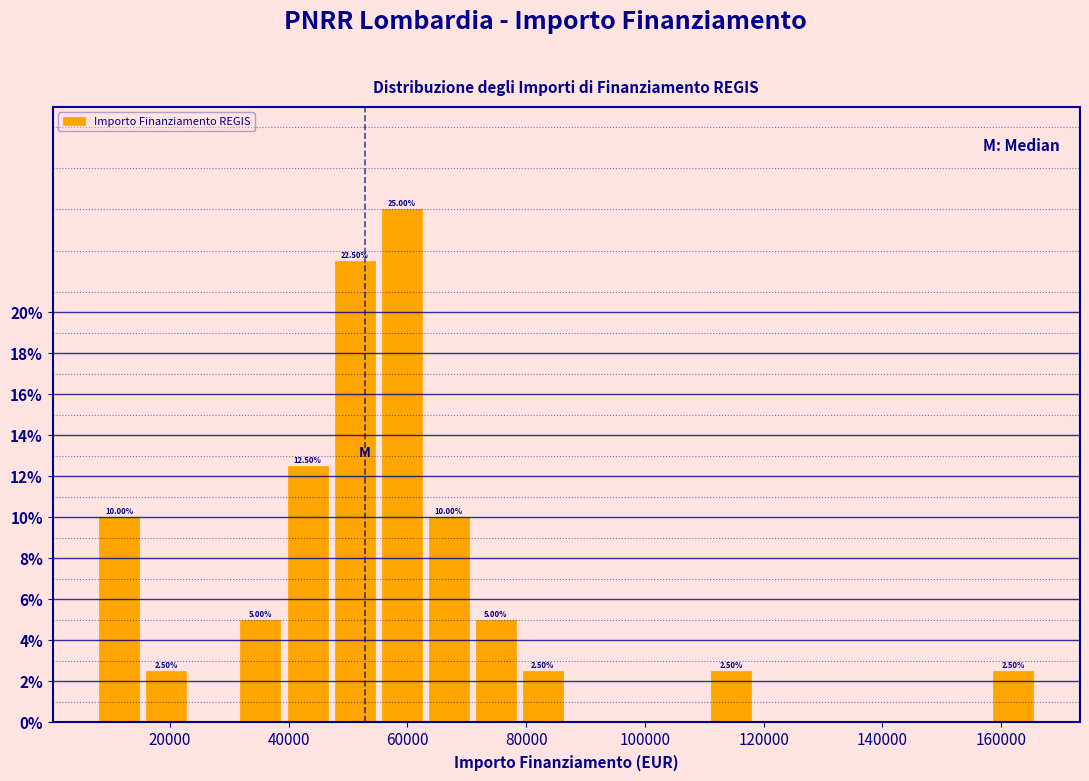

Around what value on the x-axis is the tallest bar? Give the approximate position of its centre, as read against the axis.

60000